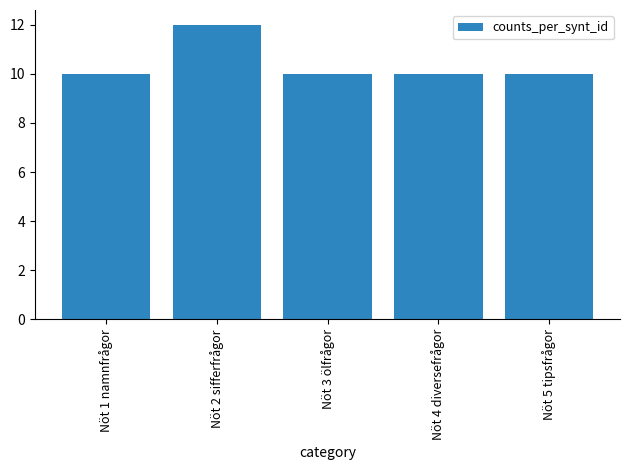

What is the sum of all values?

52